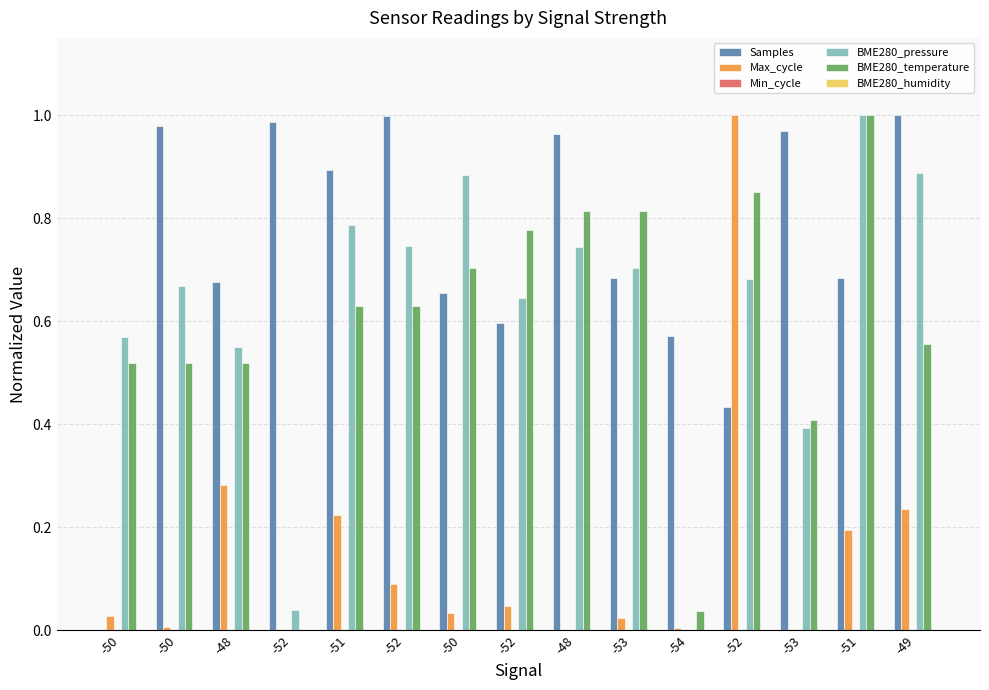

How many positive values does the BME280_pressure series have?

14